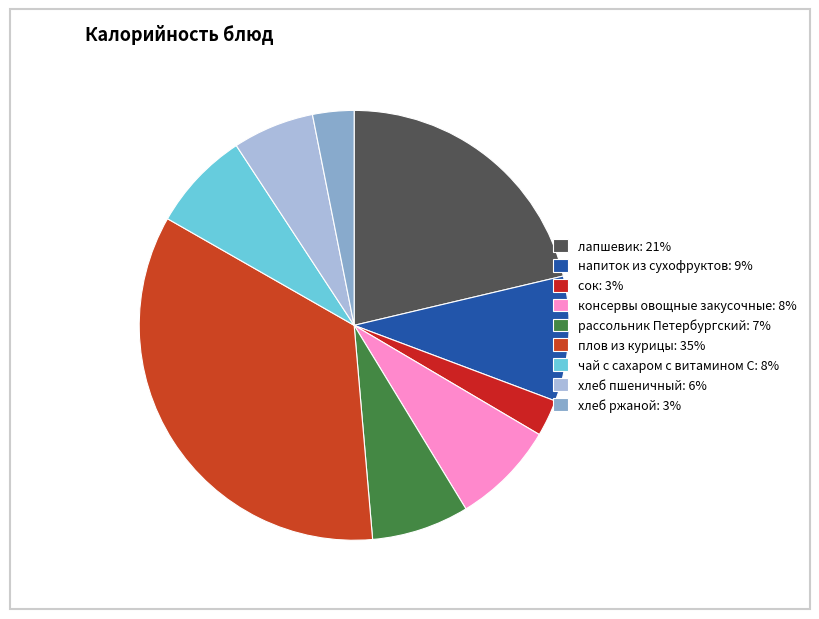

True or false: хлеб ржаной accounts for 16% of the total.

False